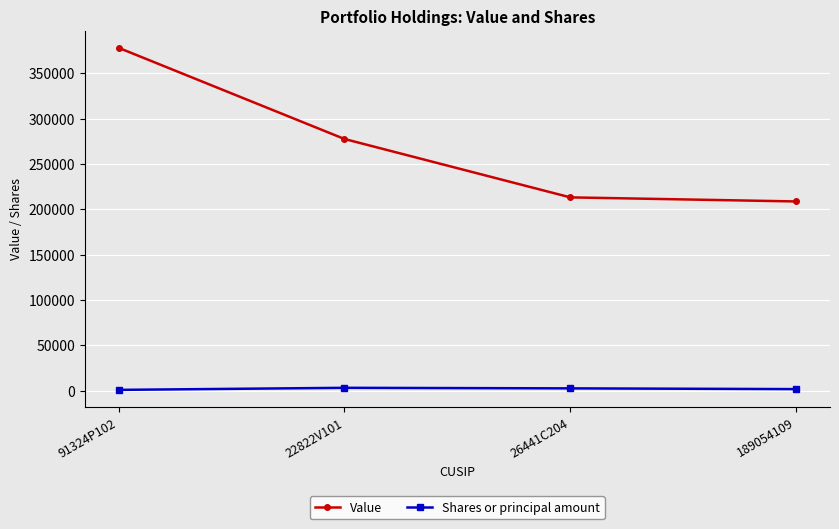

True or false: Value and Shares or principal amount intersect in this chart.

False